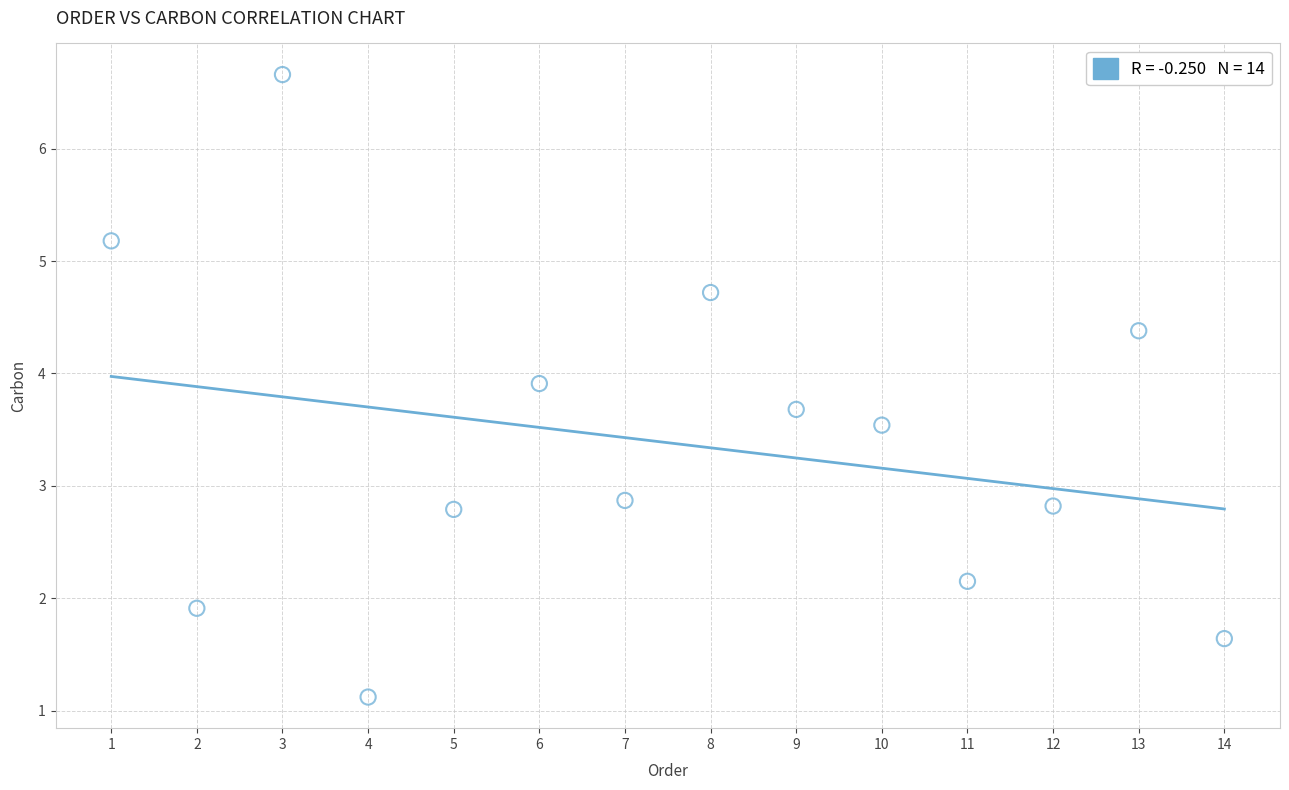

What is the range of Y values (max minus min)?

5.5